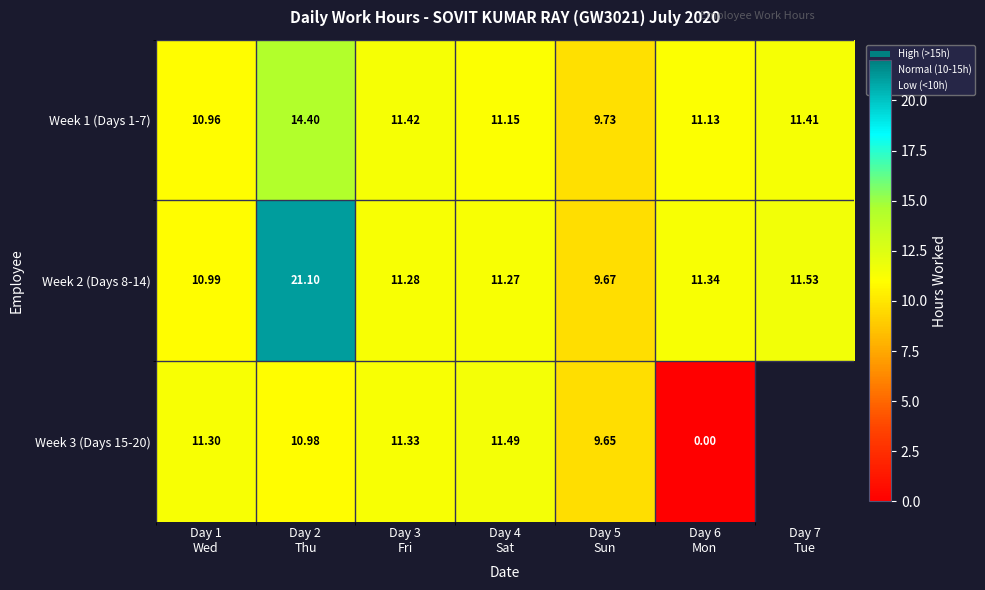

True or false: Week 3 (Days 15-20) has a value of 11.3 at Day 1 Wed.

True